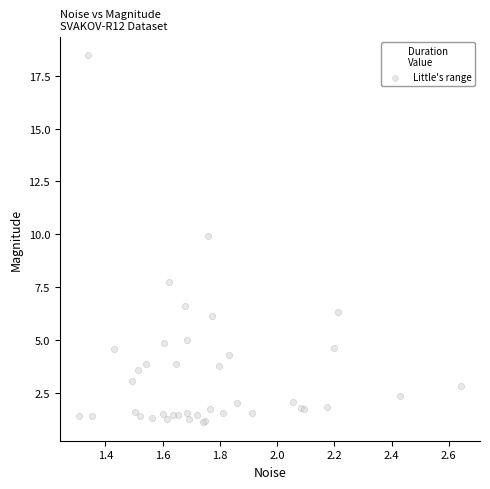

What Y value in the scatter plot is closest to 9?

9.9